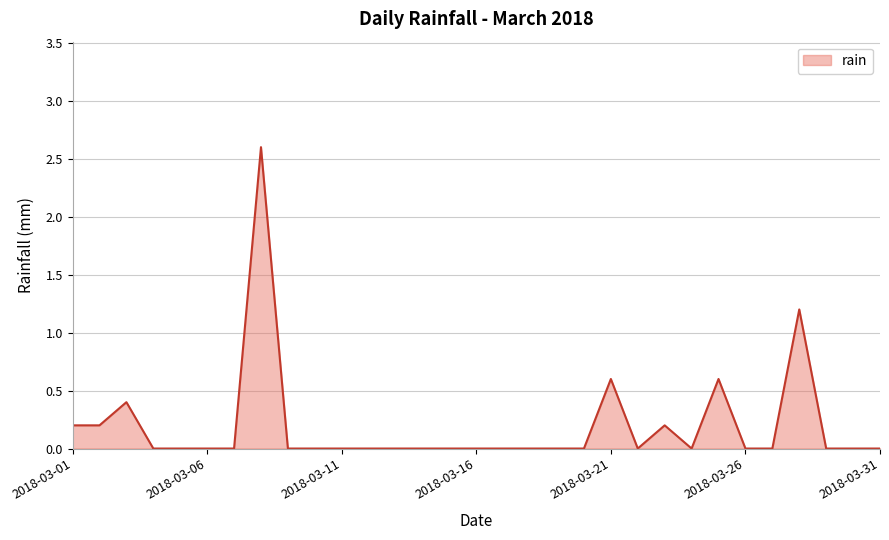

What is the maximum value shown in the chart?

2.6